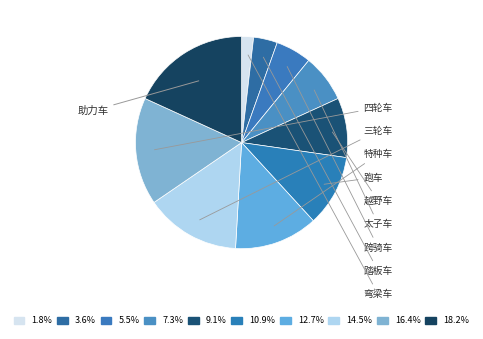

To the nearest percent, what is the difference between the largest and smallest slice percentages?

16%